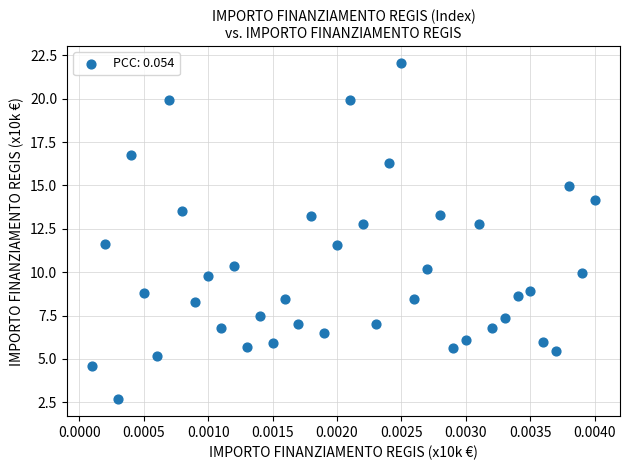

What is the range of Y values (max minus min)?

19.4